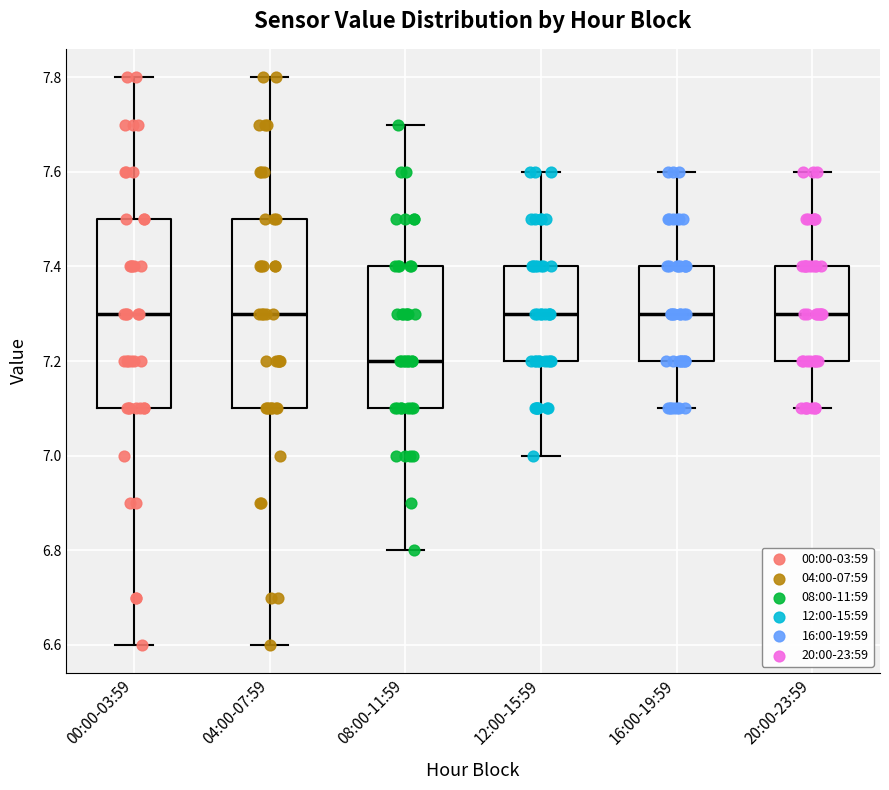

Which box has the lowest median line?

08:00-11:59